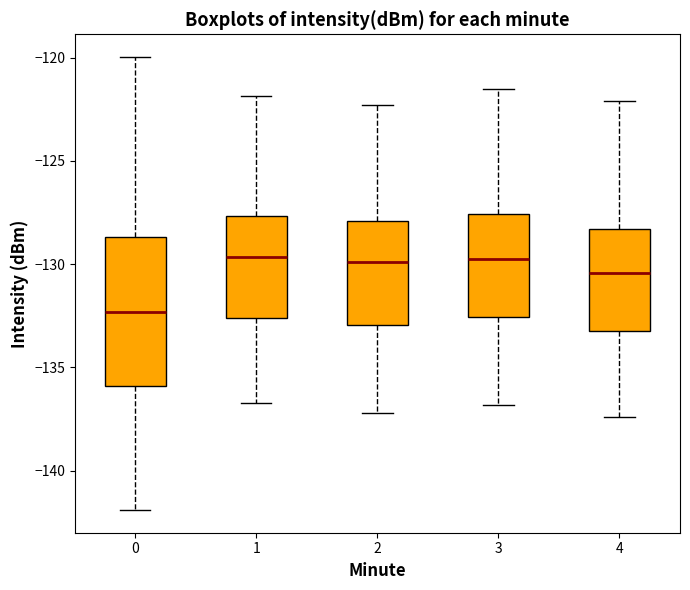

Where does the median line of the box at x = 2 sit on the y-axis? The values are not printed on the chart, so give them approximately, as read against the axis.

-130.0